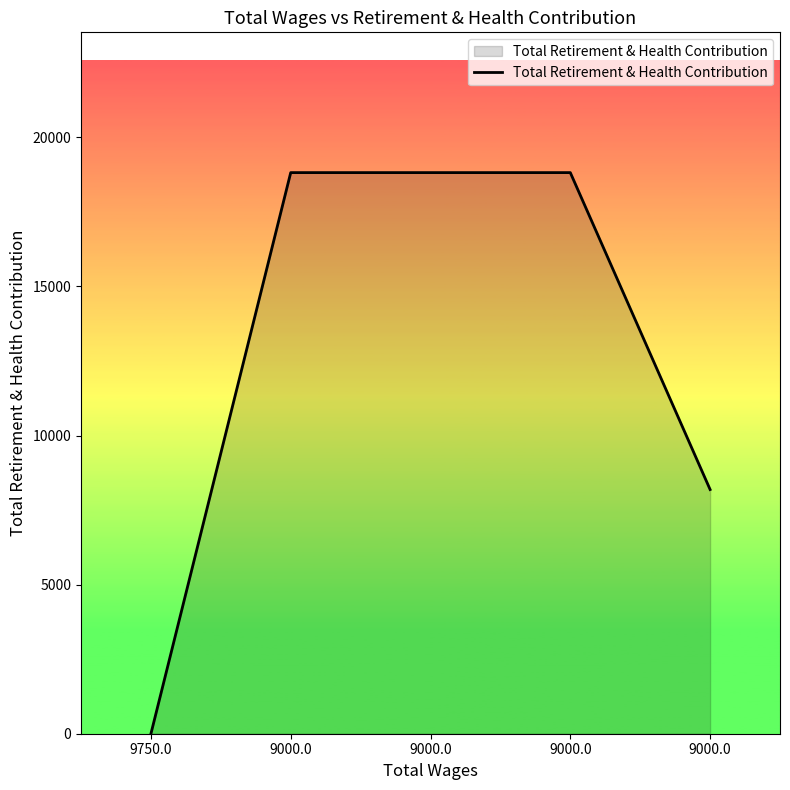

Which label corresponds to the smallest value in the chart?

9750.0